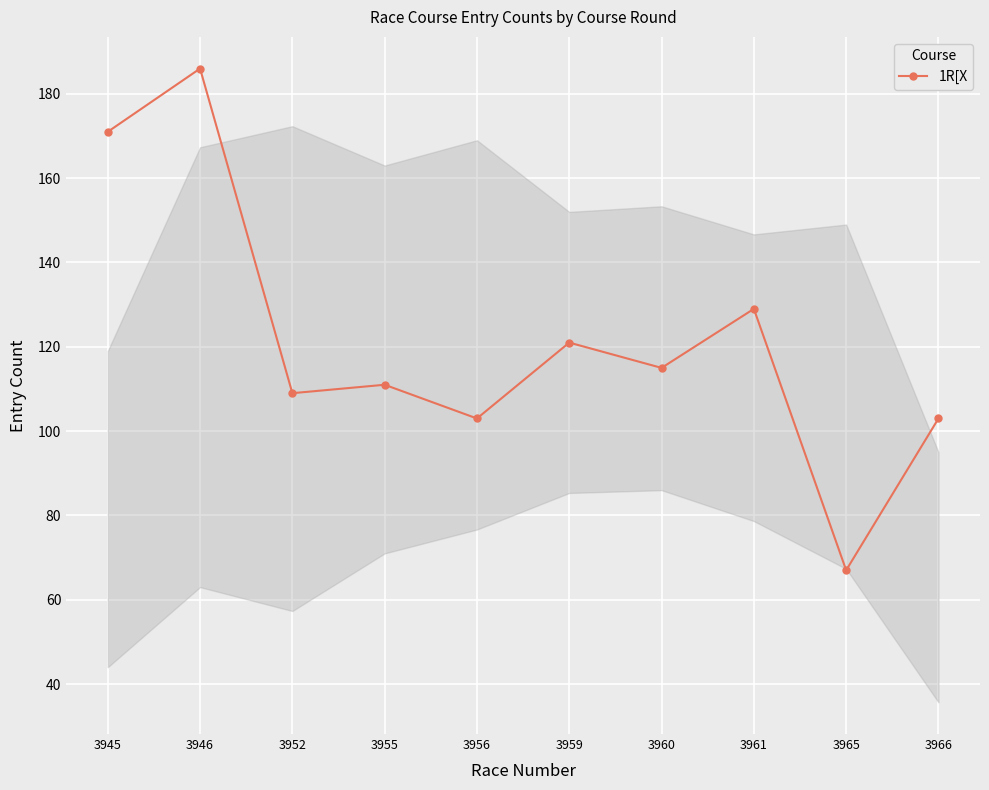

How many data points are less than 115?

5